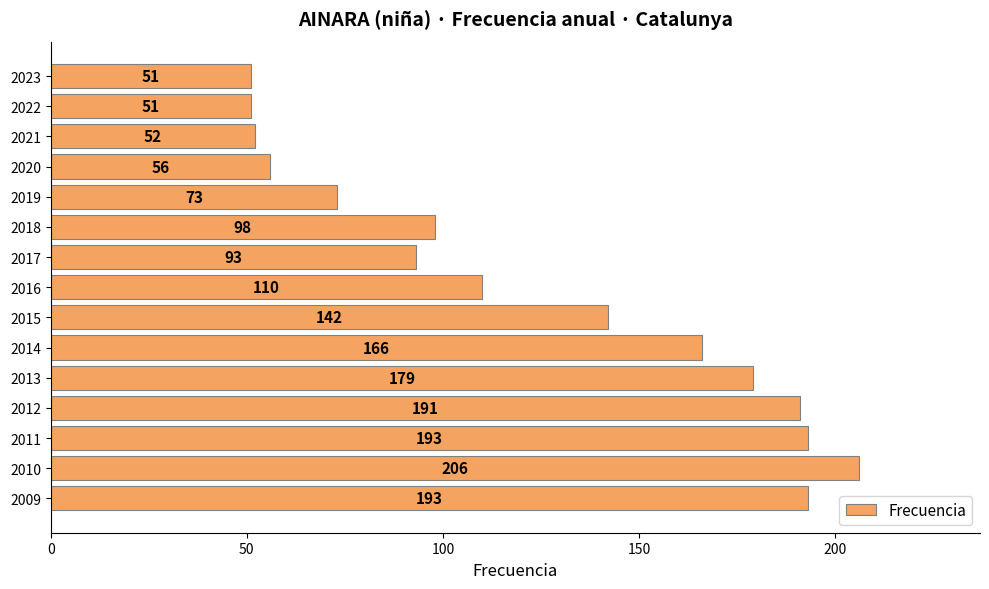

What is the difference between the maximum and minimum values?

155